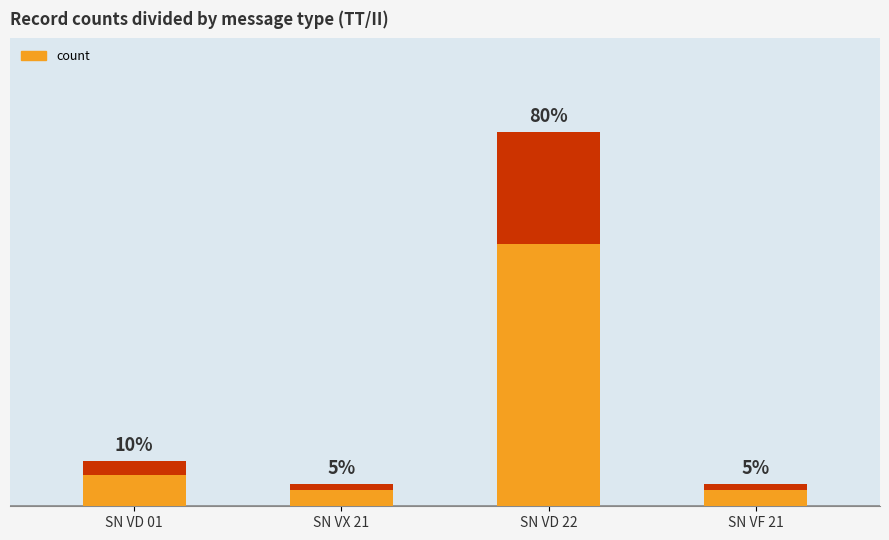

Rank the categories by value from lowest to highest.

SN VX 21, SN VF 21, SN VD 01, SN VD 22